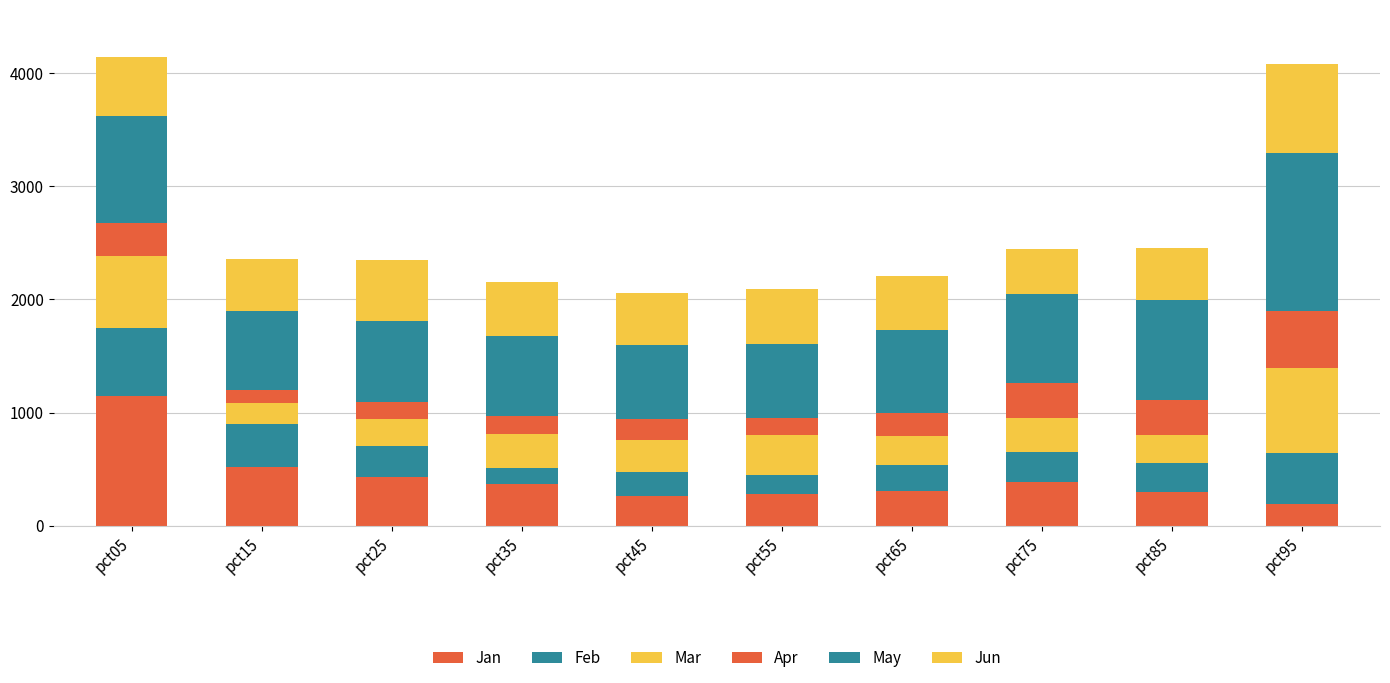

Are the bars horizontal?

No